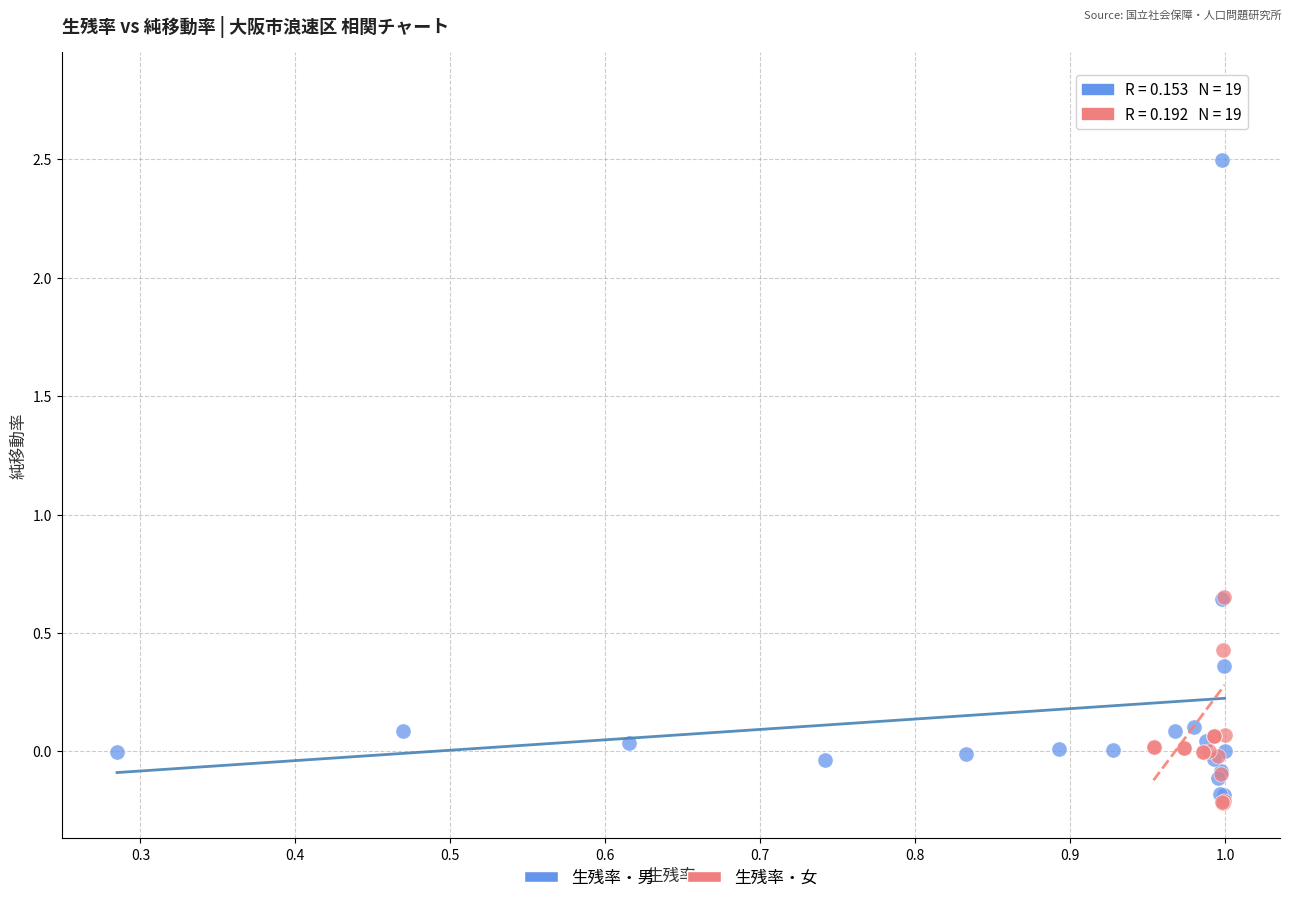

Which series contains the highest Y value?

生残率・女